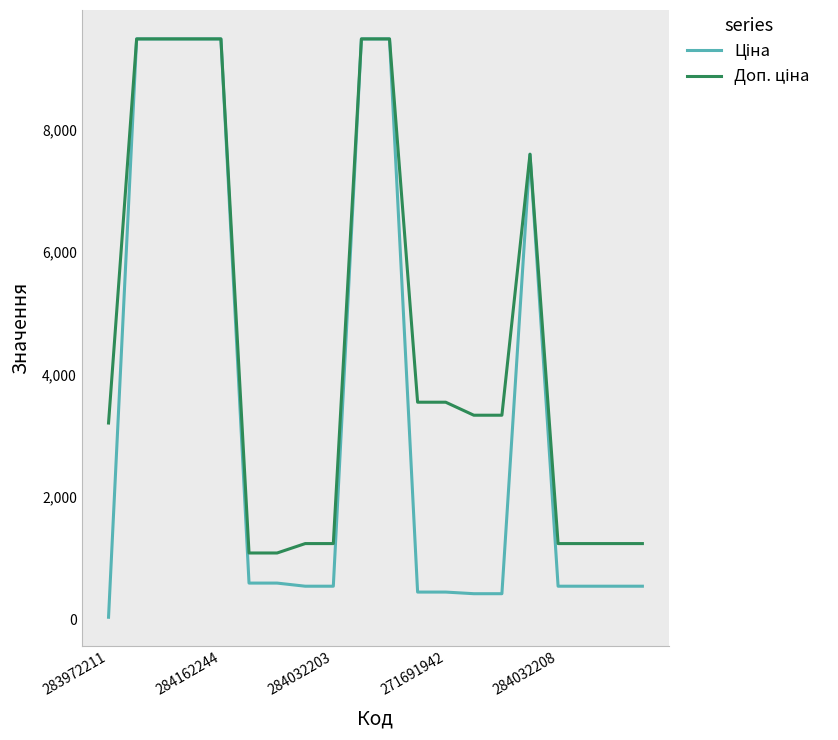

How many interior local peaks does the Ціна series have?

1